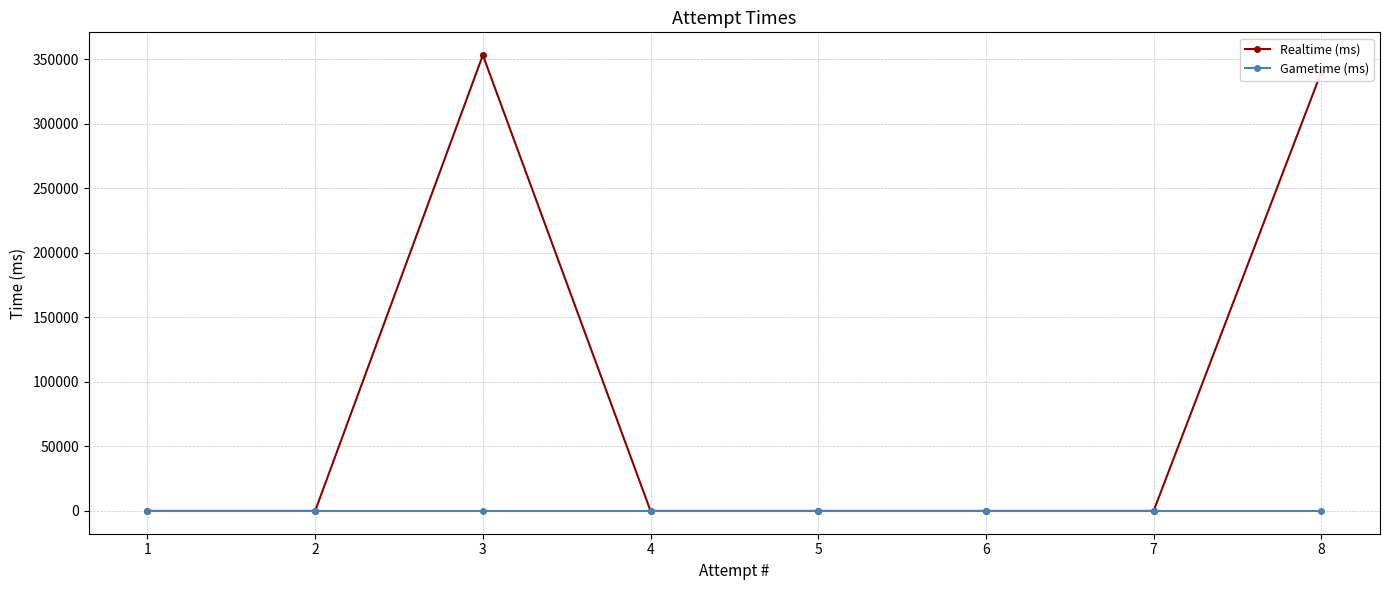

The Realtime (ms) series shows 0 at 1. True or false?

True